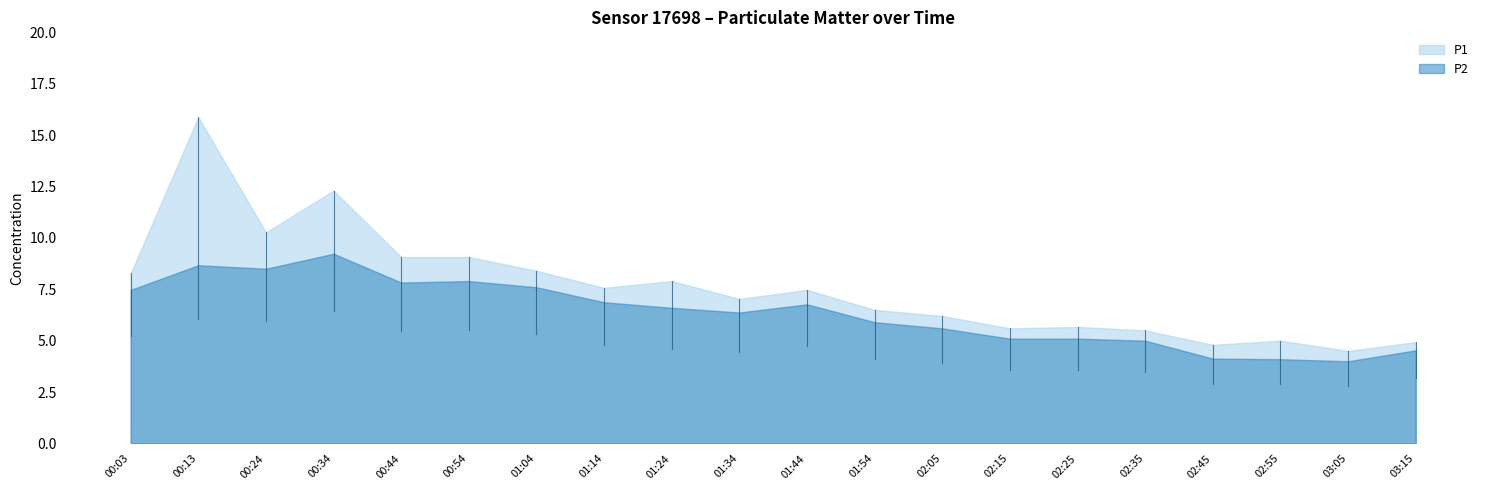

At which label does P1 reach its peak?

00:13